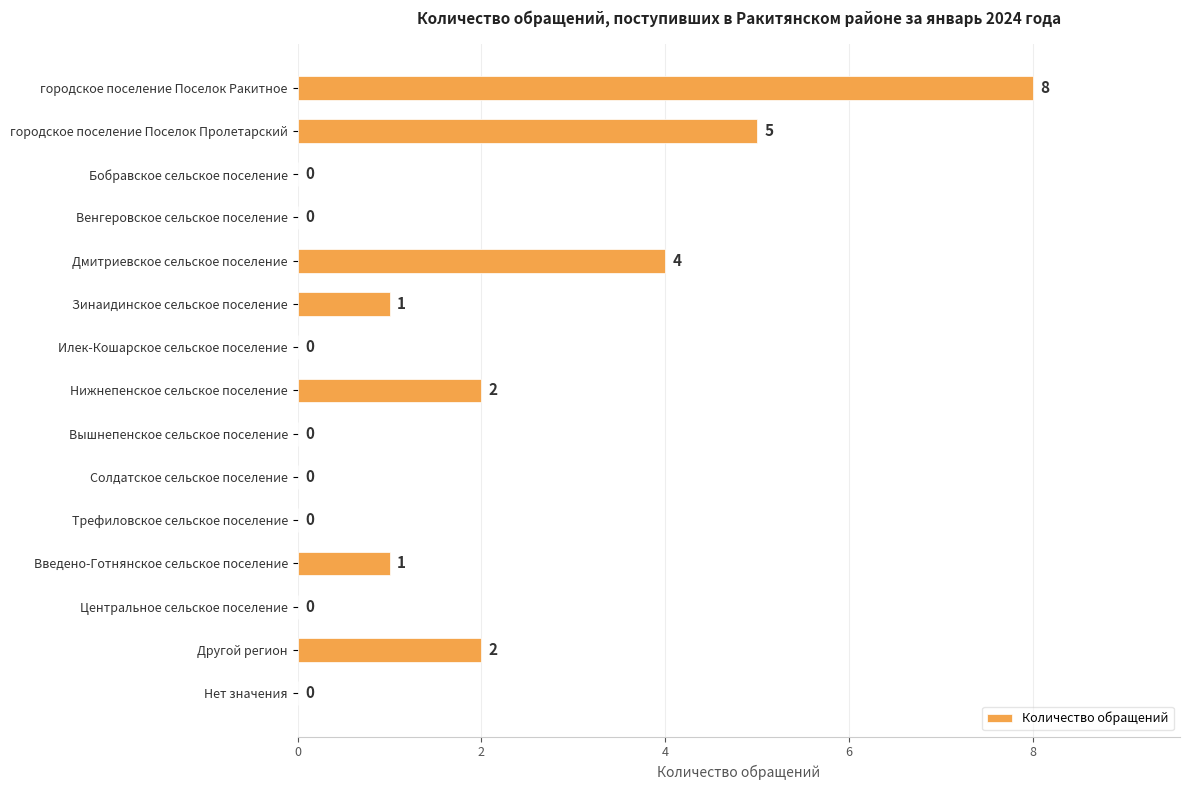

Reading bottom to top, what are all the values shown in this chart?

Нет значения=0	Другой регион=2	Центральное сельское поселение=0	Введено-Готнянское сельское поселение=1	Трефиловское сельское поселение=0	Солдатское сельское поселение=0	Вышнепенское сельское поселение=0	Нижнепенское сельское поселение=2	Илек-Кошарское сельское поселение=0	Зинаидинское сельское поселение=1	Дмитриевское сельское поселение=4	Венгеровское сельское поселение=0	Бобравское сельское поселение=0	городское поселение Поселок Пролетарский=5	городское поселение Поселок Ракитное=8